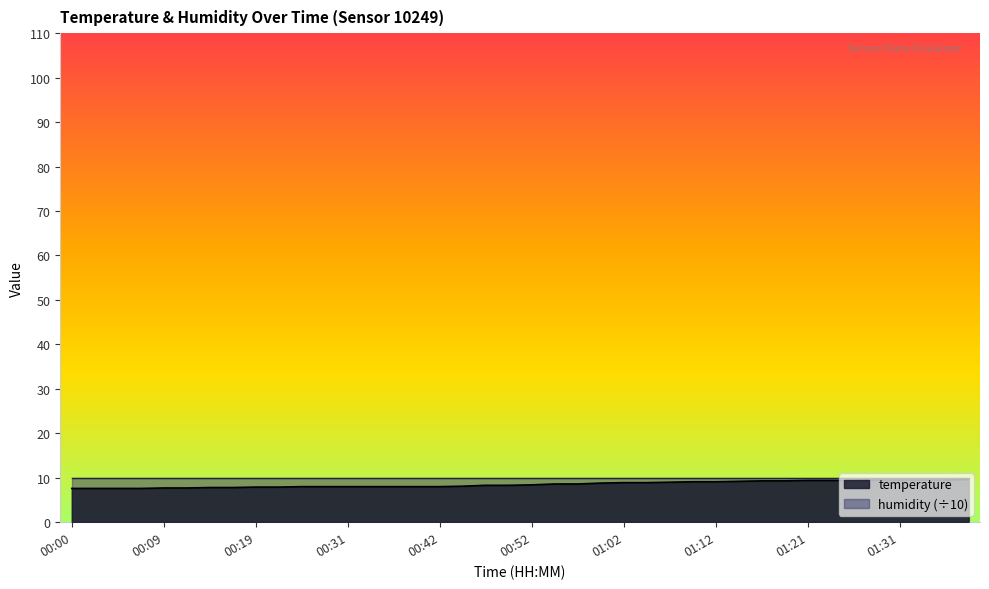

Does the chart display data point markers on the line(s)?

No